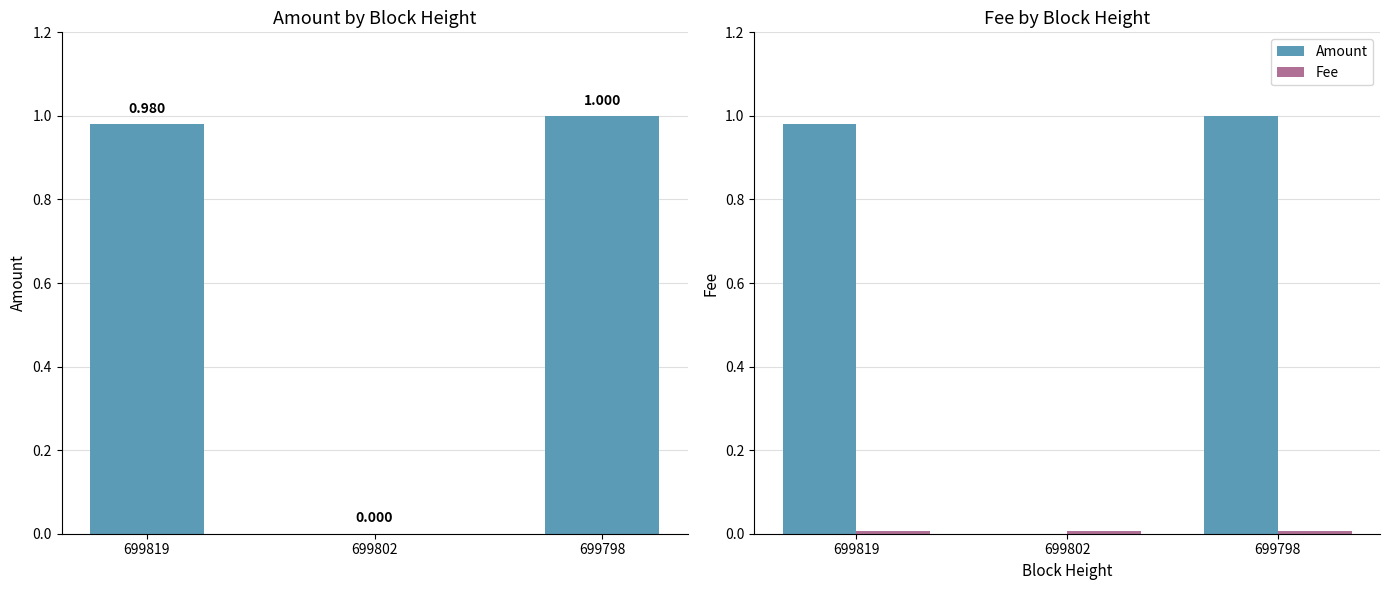

Which series changed the most between 699819 and 699798?

Amount